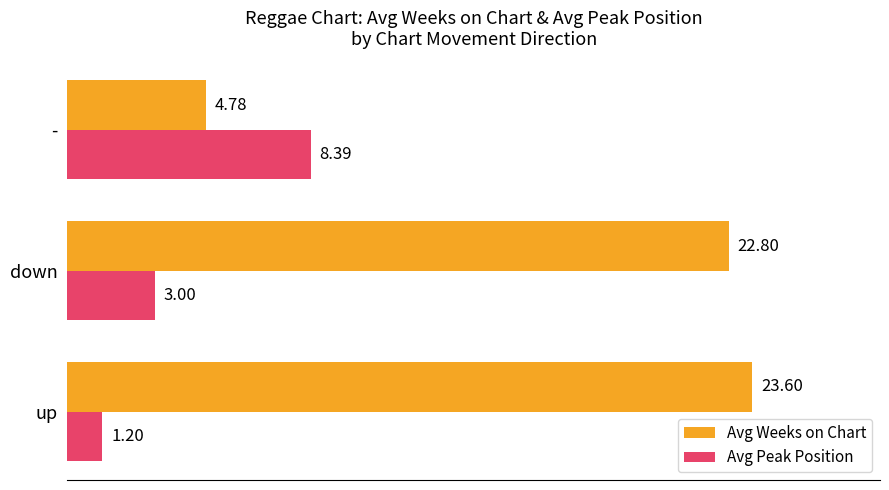

What is the difference between the maximum and minimum values in the Avg Weeks on Chart series?

18.8